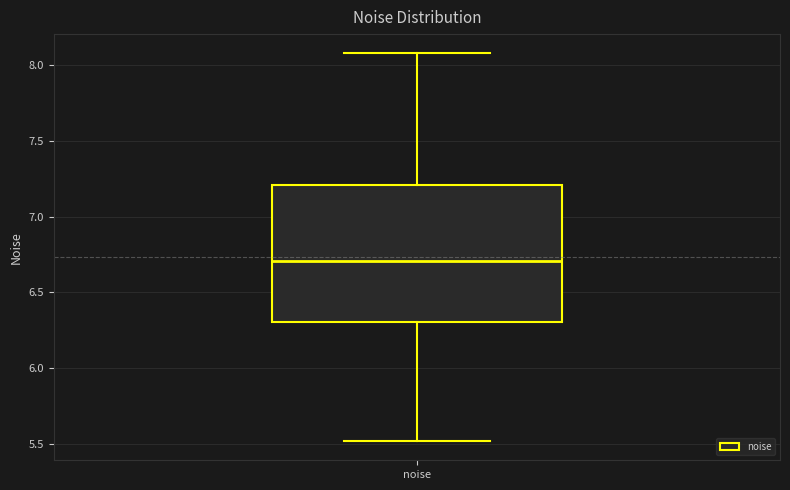

Transcribe this box plot: give where the median line is, the range the box spans, and where the two whiskers end, as read against the y-axis. The values are not printed on the chart, so give them approximately, as read against the axis.

median 6.7, box 6.3 to 7.2, whiskers 5.5 to 8.1